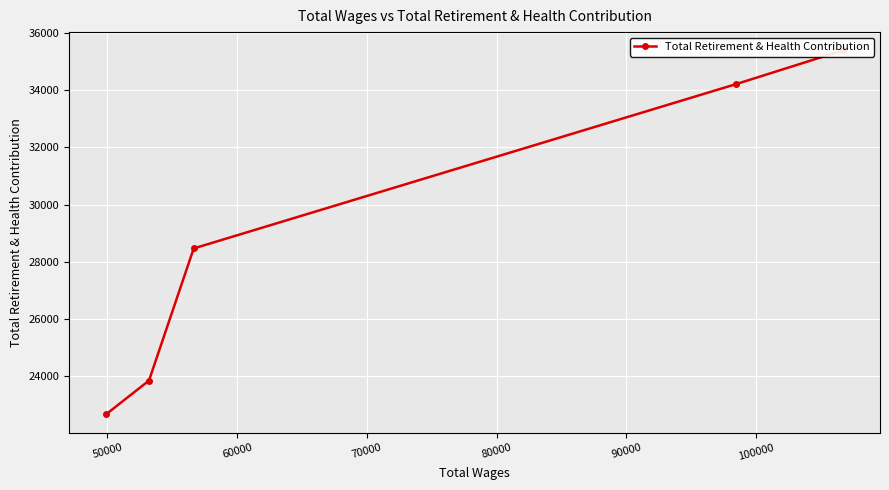

What is the difference between the maximum and minimum values?

12731